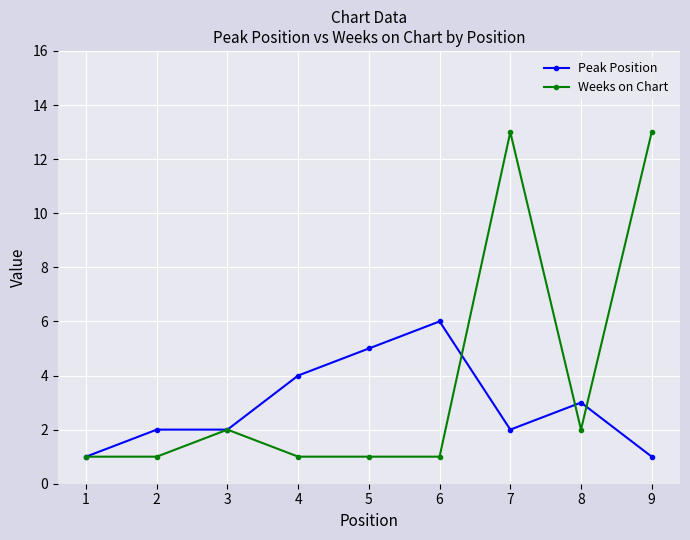

What value does the Weeks on Chart series have at 3?

2